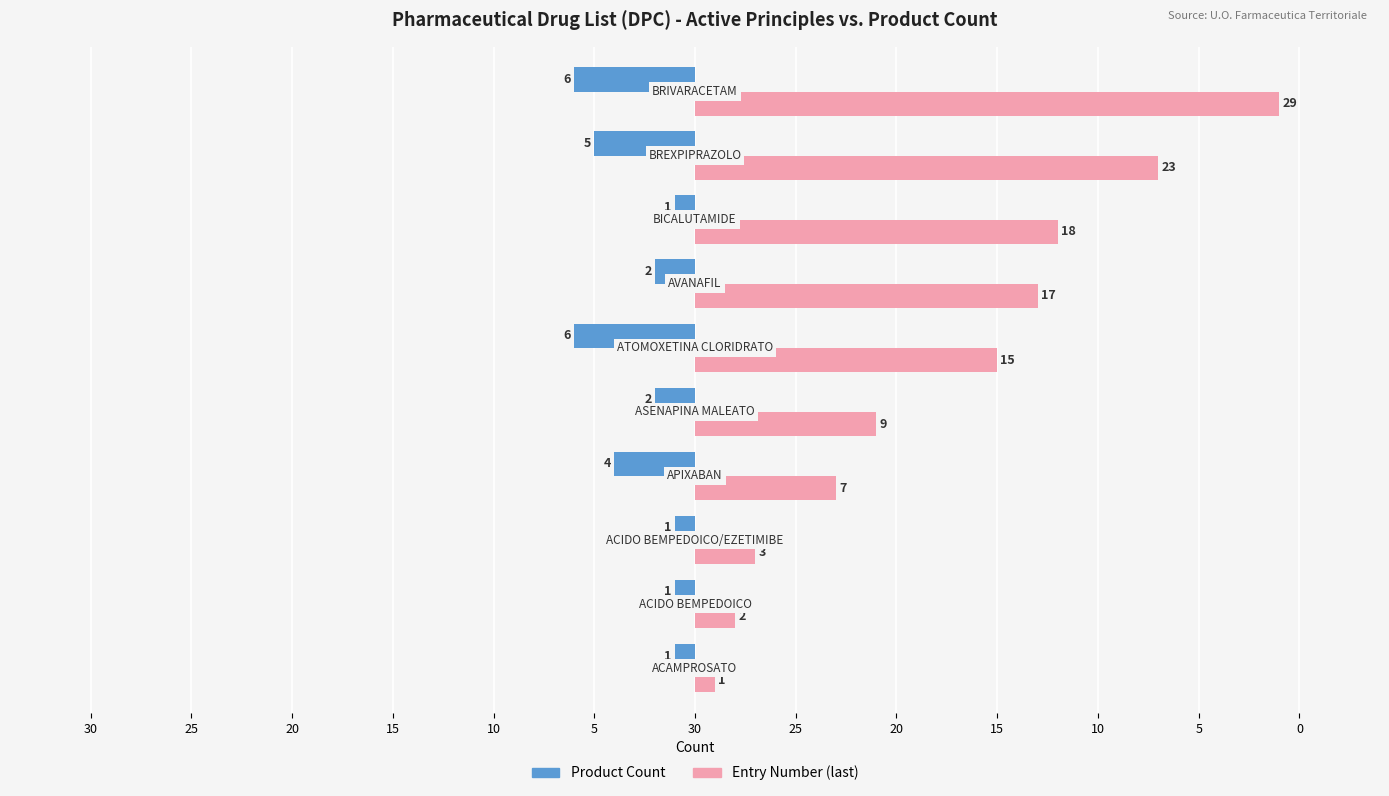

What are all the series names shown in the legend?

Product Count, Entry Number (last)